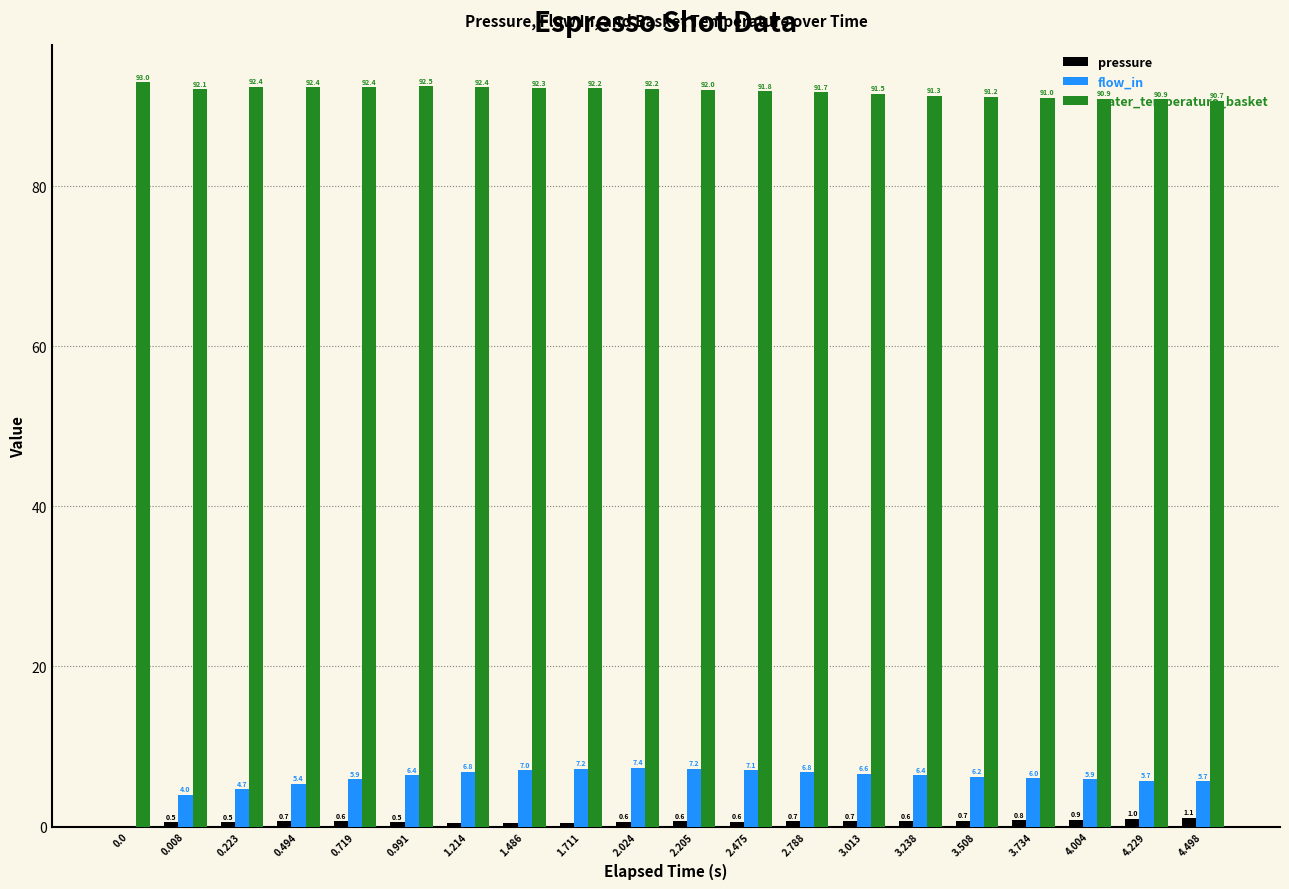

Which series changed the most between 2.205 and 2.788?

flow_in